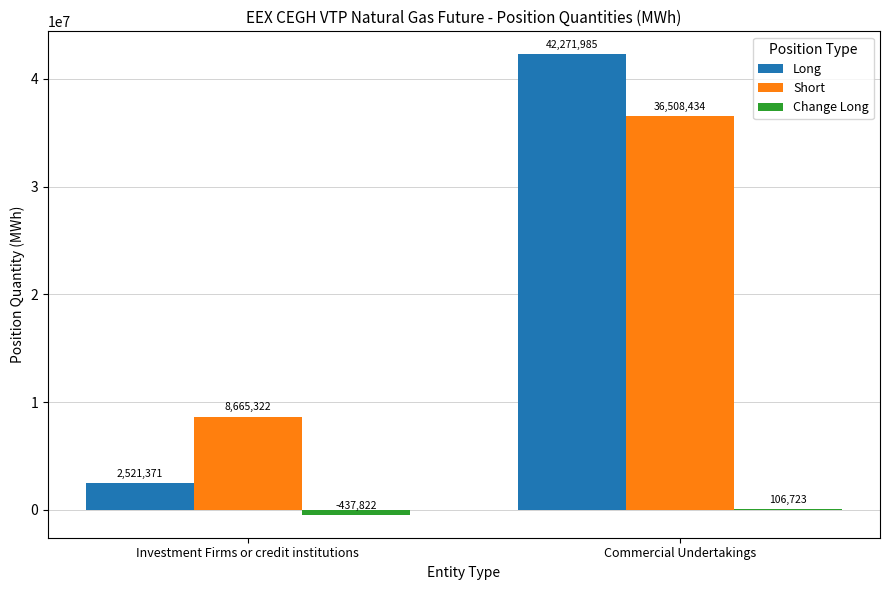

At which category is the sum across all series the highest?

Commercial Undertakings